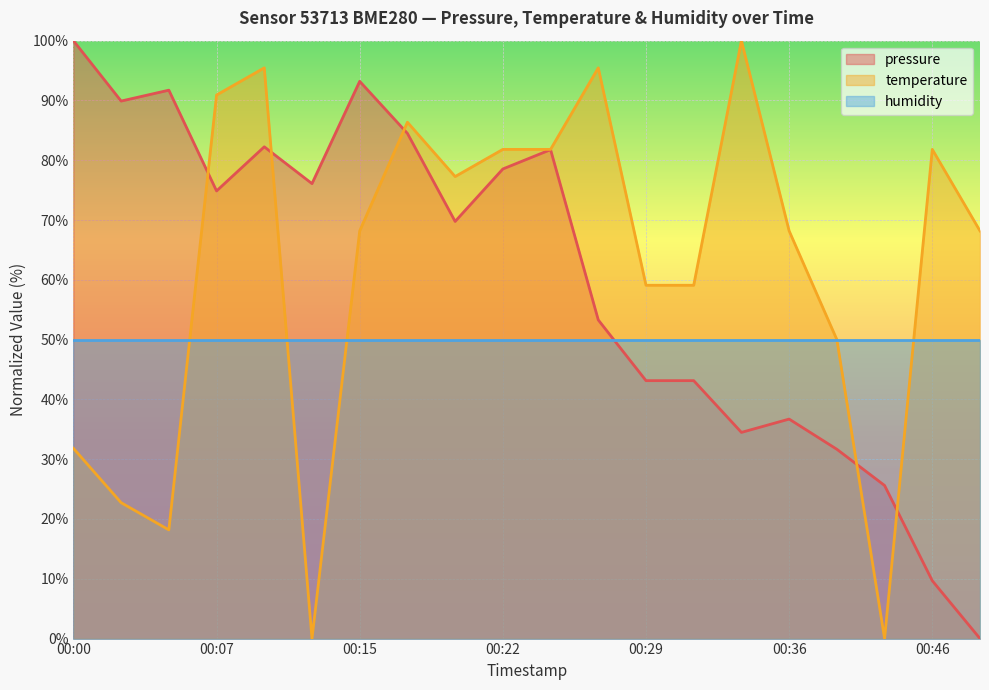

In pressure, how many points are higher than both neighbors (excluding endpoints)?

5